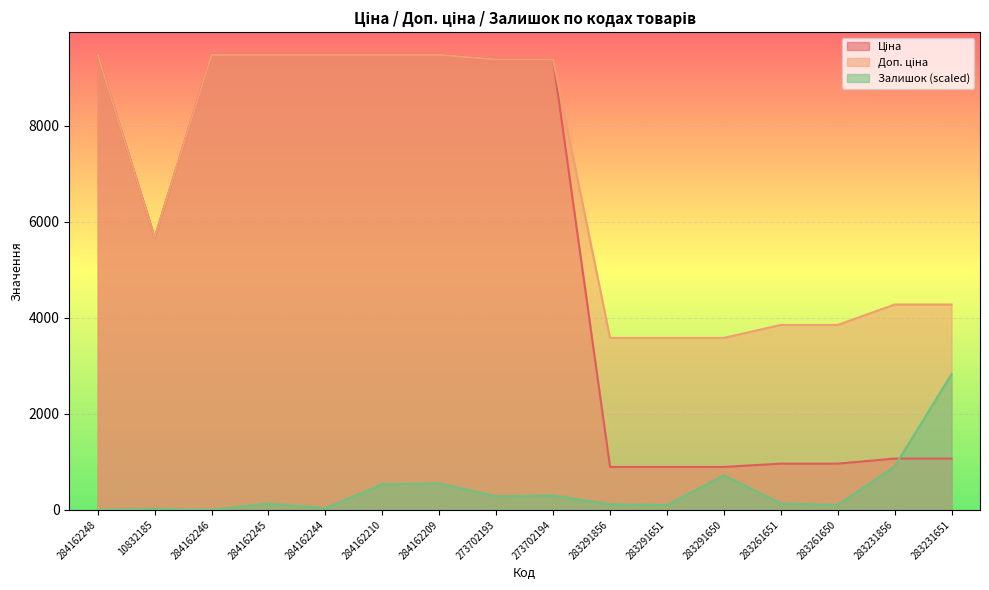

What is the difference between the Доп. ціна values at 273702193 and 10832185?

3710.1